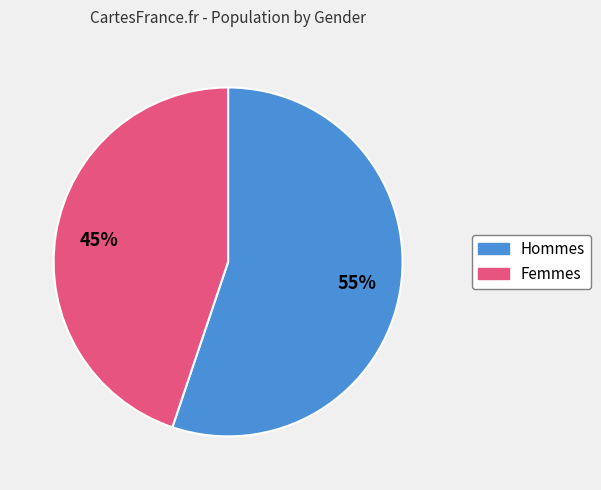

To the nearest percent, what is the difference between the largest and smallest slice percentages?

10%